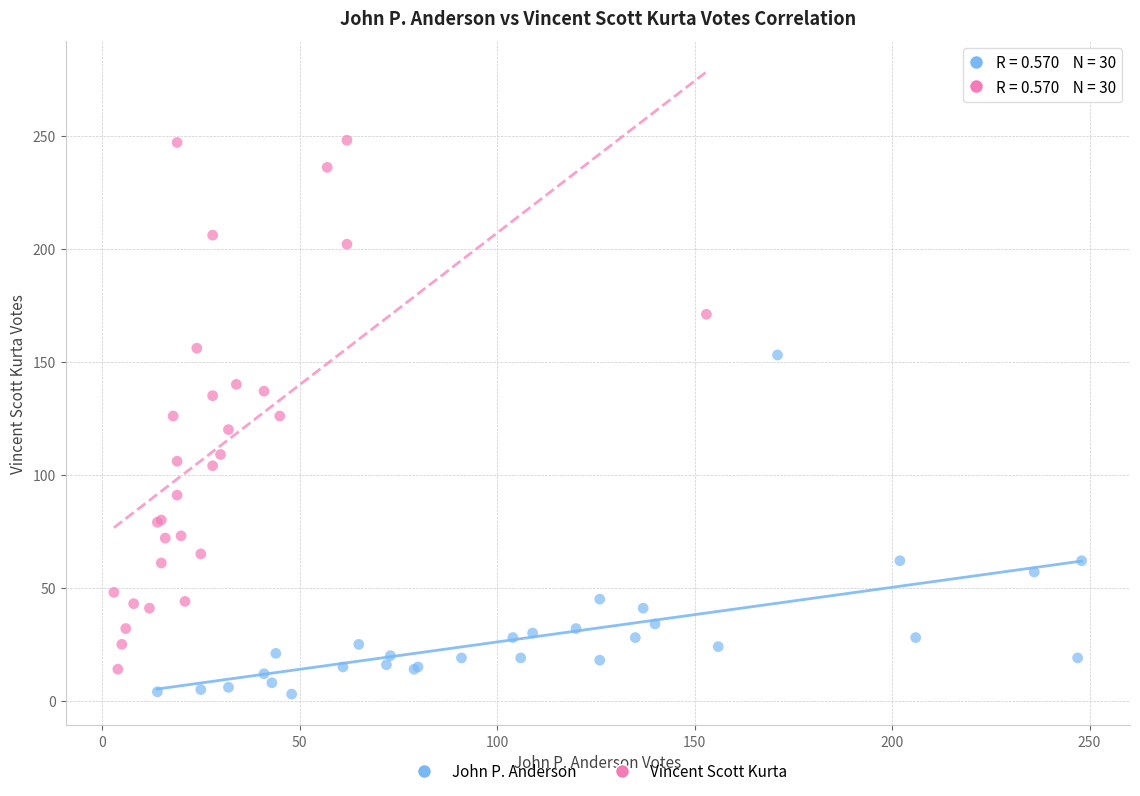

Which series reaches the minimum Y coordinate?

John P. Anderson